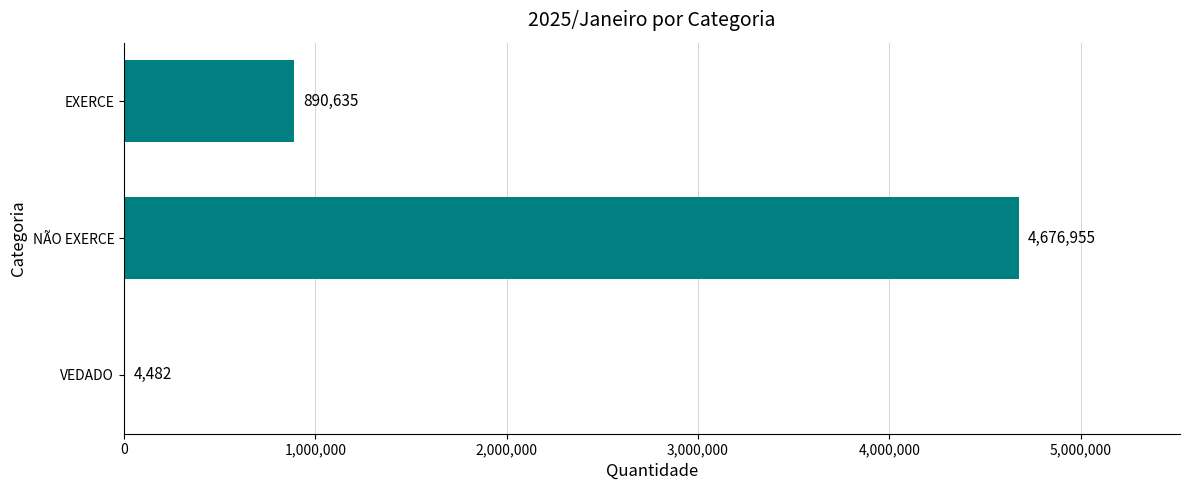

What is the sum of all values?

5572072